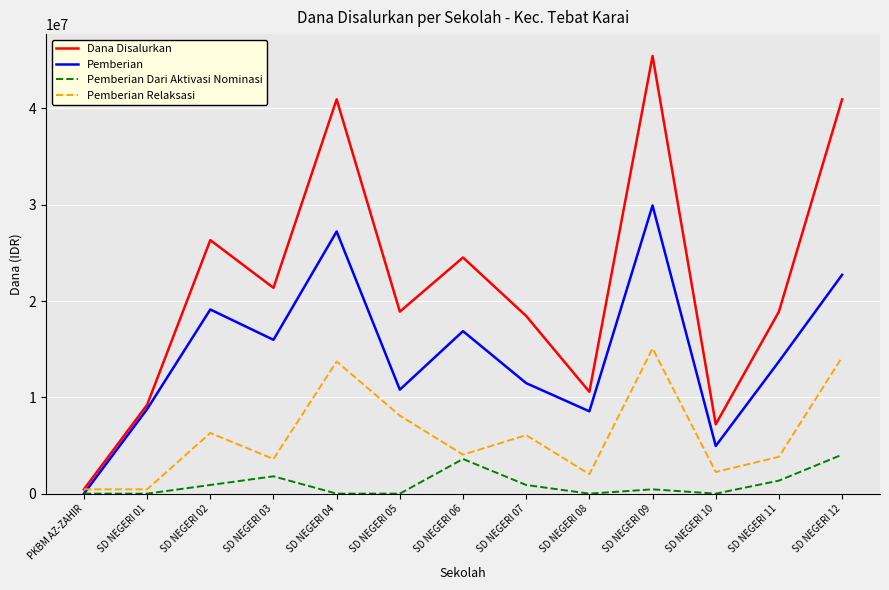

The Dana Disalurkan series shows 18450000 at SD NEGERI 07. True or false?

True